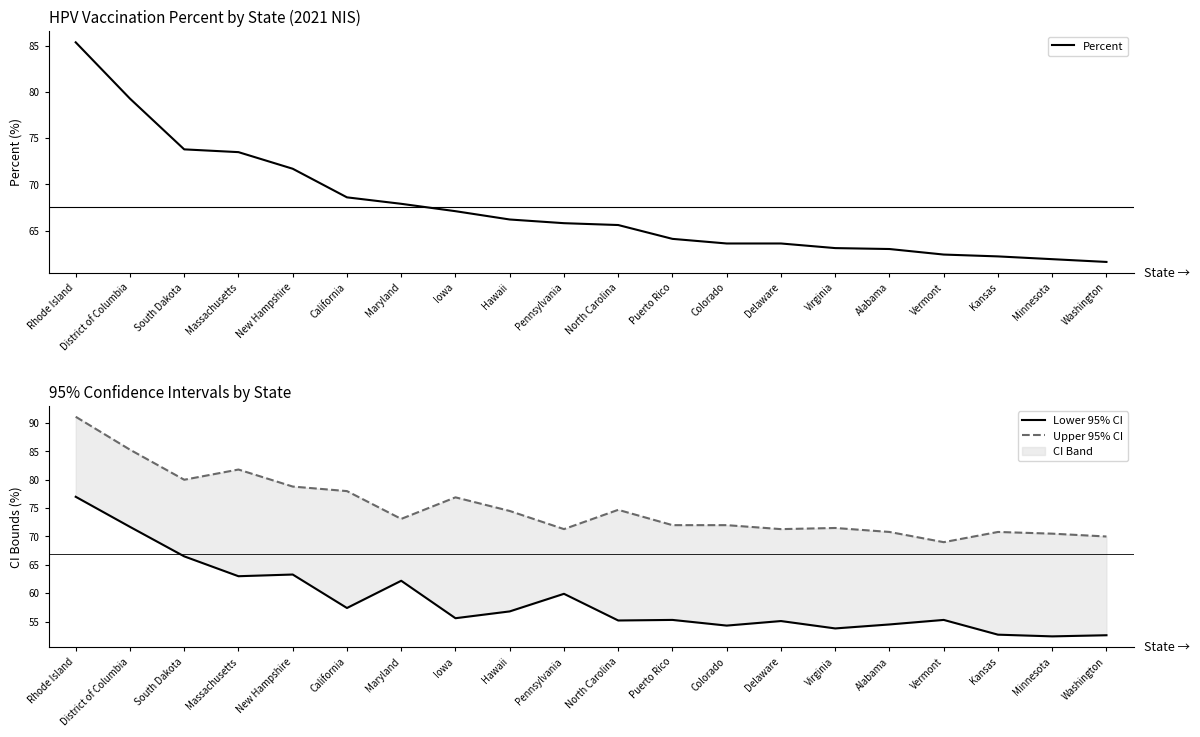

True or false: Percent and Upper 95% CI cross at least once.

False